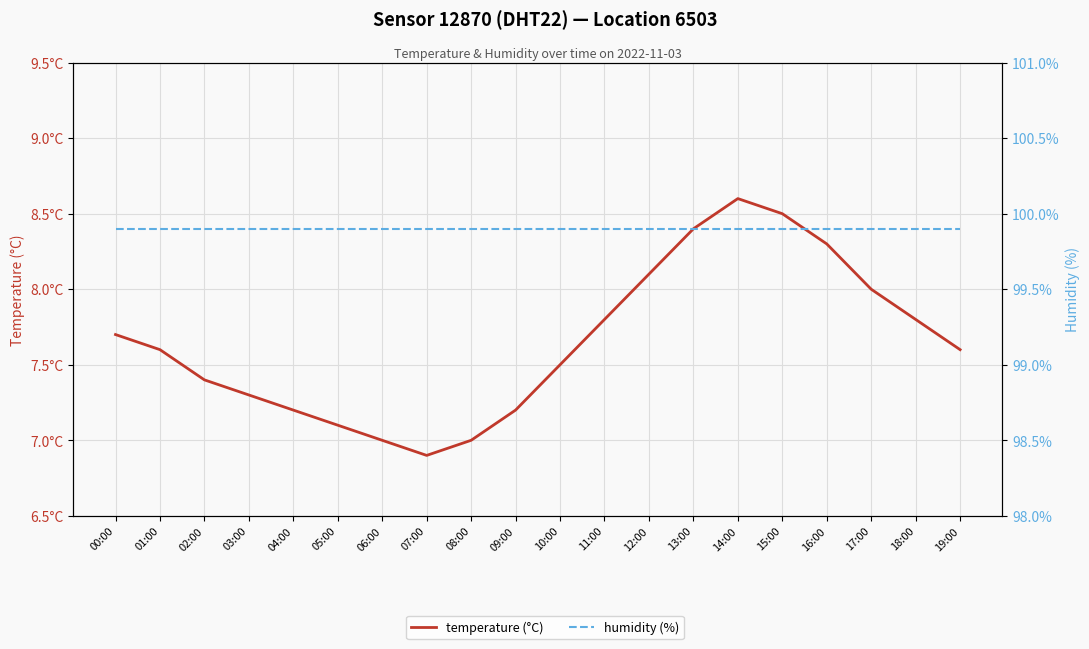

In temperature (°C), how many points are lower than both neighbors (excluding endpoints)?

1